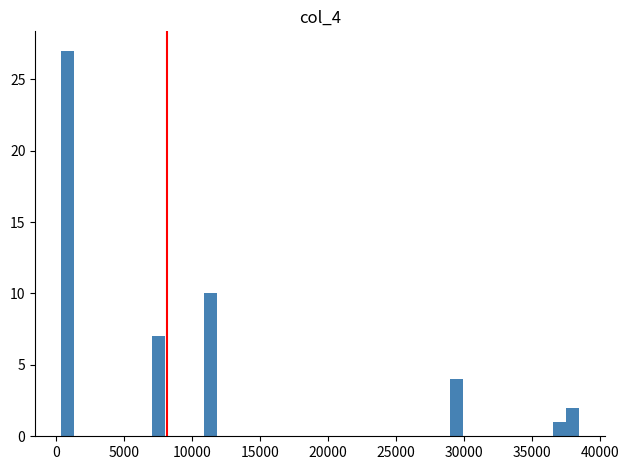

Read against the x-axis, roughly where is the centre of the tallest bar?

1000